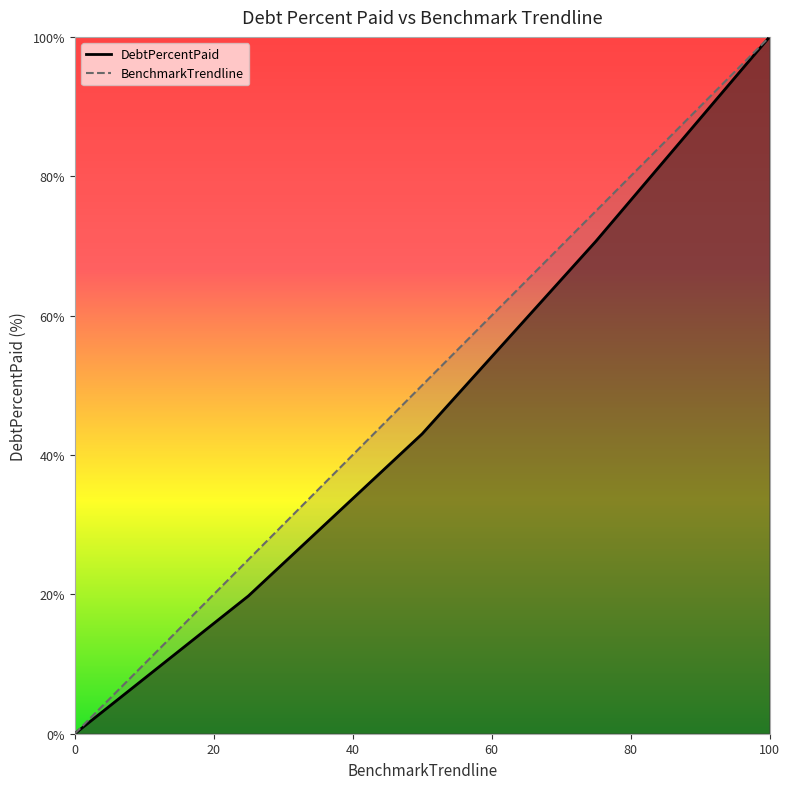

Which series has the largest range (max minus min)?

DebtPercentPaid